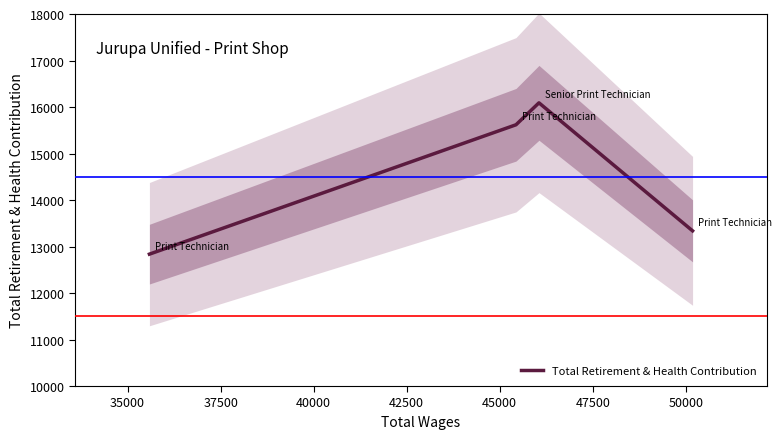

How many data points are less than 15618?

2